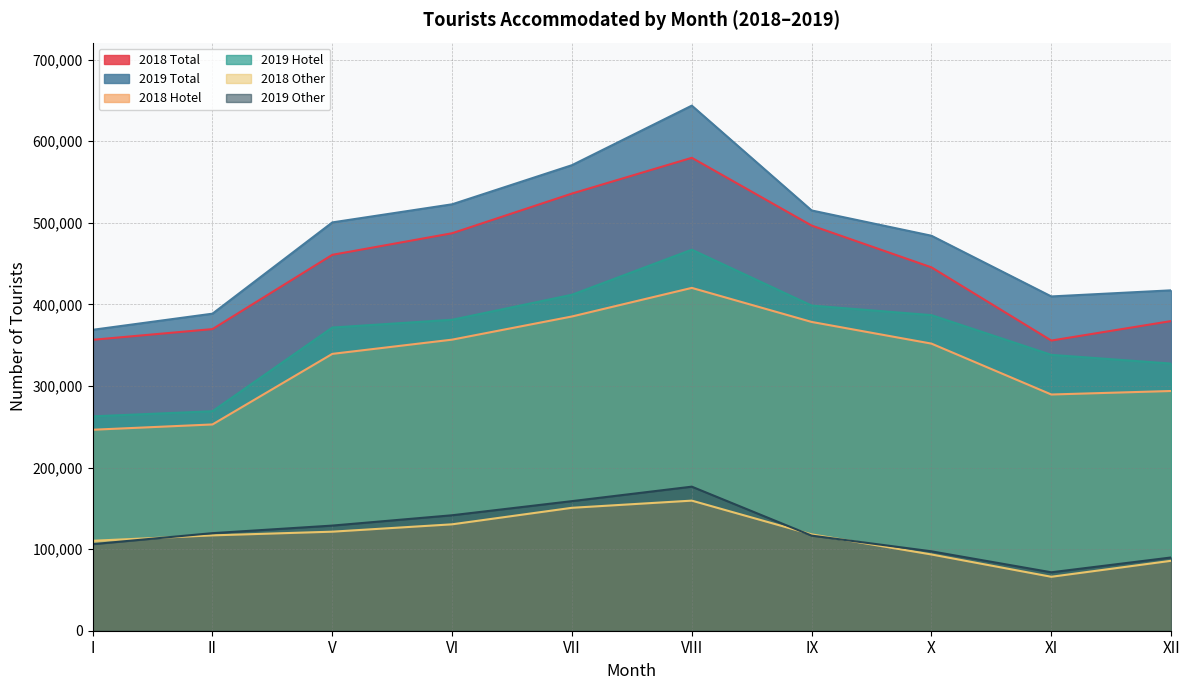

What is the difference between the 2018 Total values at II and IX?

126871